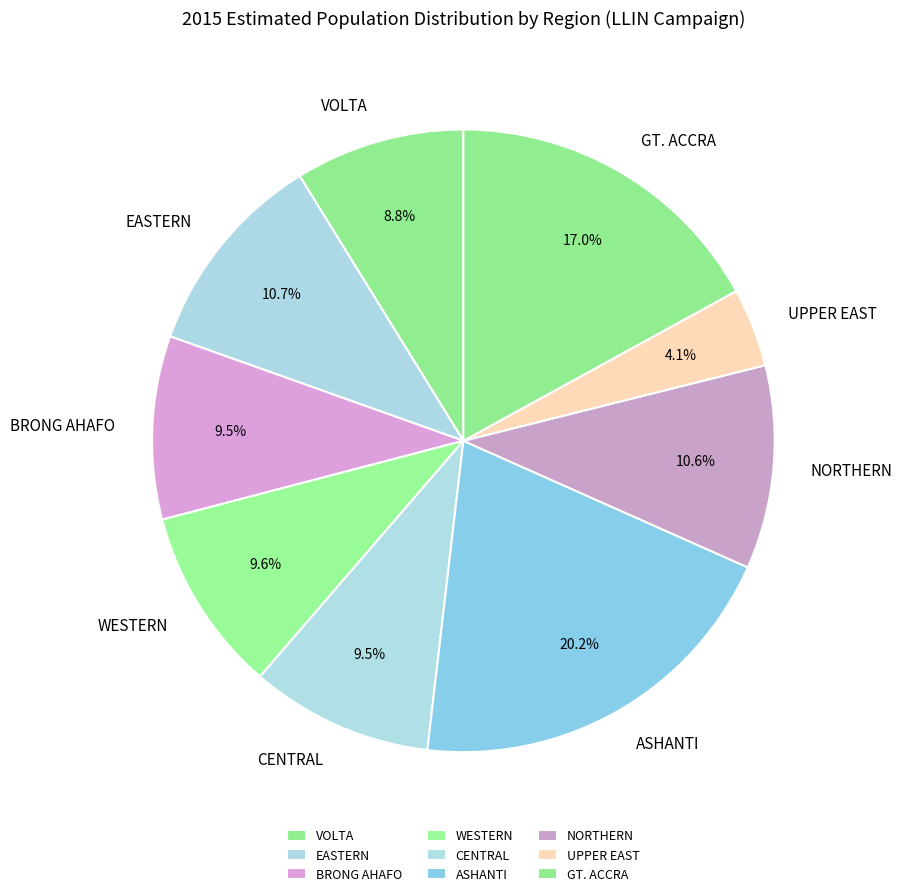

The WESTERN slice represents 10% of the pie. True or false?

True